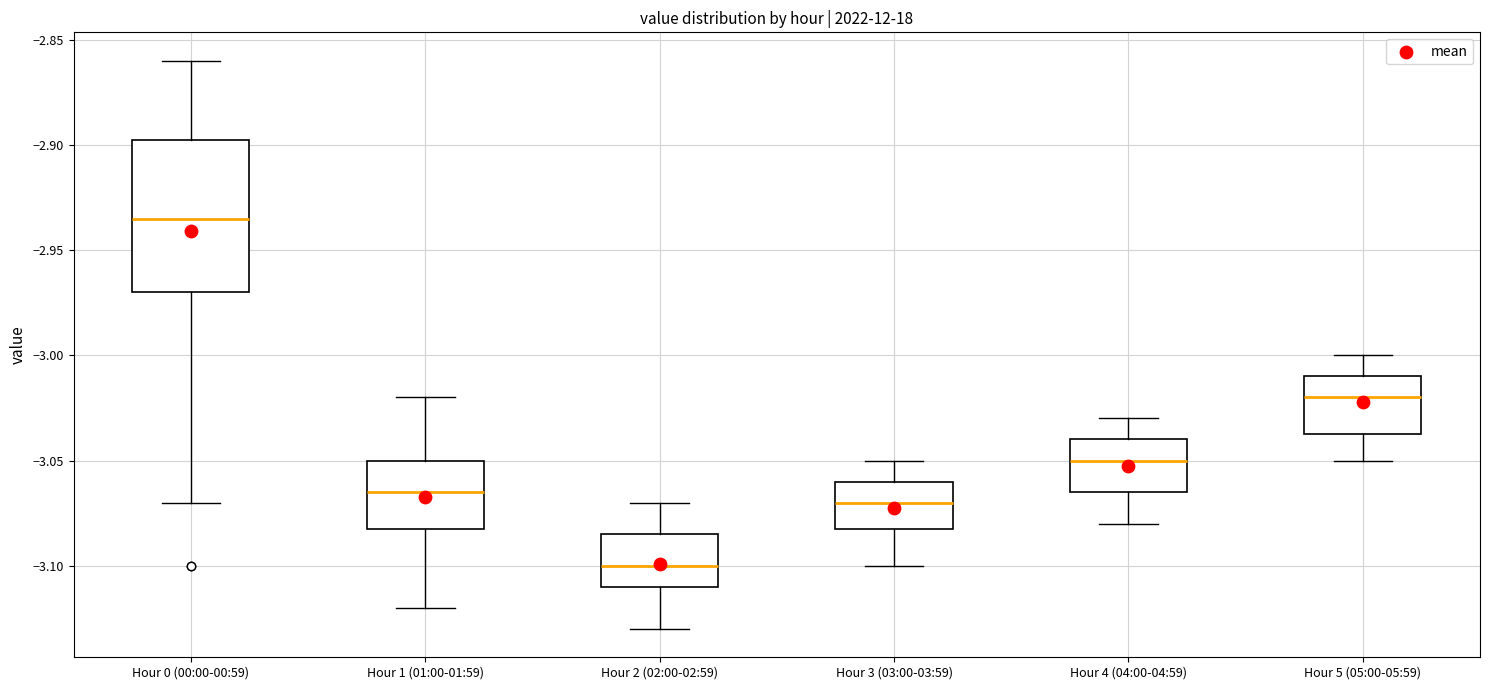

Reading left to right, read every box against the y-axis: the position of its median line, the range the box covers, and the ends of its whiskers. The values are not printed on the chart, so give them approximately, as read against the axis.

Hour 0 (00:00-00:59): median -2.935, box -2.970 to -2.895, whiskers -3.070 to -2.860
Hour 1 (01:00-01:59): median -3.065, box -3.080 to -3.050, whiskers -3.120 to -3.020
Hour 2 (02:00-02:59): median -3.100, box -3.110 to -3.085, whiskers -3.130 to -3.070
Hour 3 (03:00-03:59): median -3.070, box -3.080 to -3.060, whiskers -3.100 to -3.050
Hour 4 (04:00-04:59): median -3.050, box -3.065 to -3.040, whiskers -3.080 to -3.030
Hour 5 (05:00-05:59): median -3.020, box -3.035 to -3.010, whiskers -3.050 to -3.000